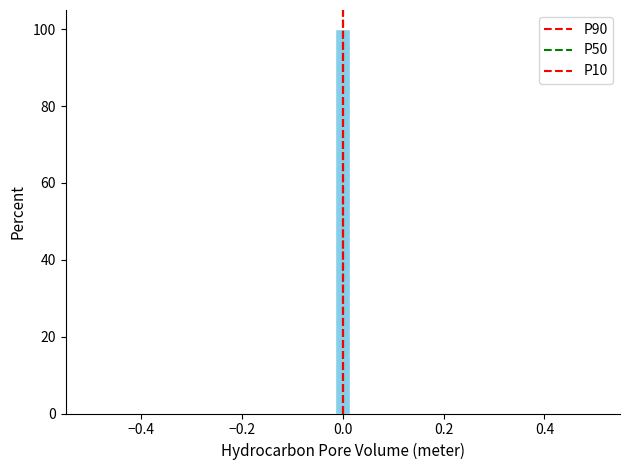

Around what value on the x-axis is the tallest bar? Give the approximate position of its centre, as read against the axis.

0.00